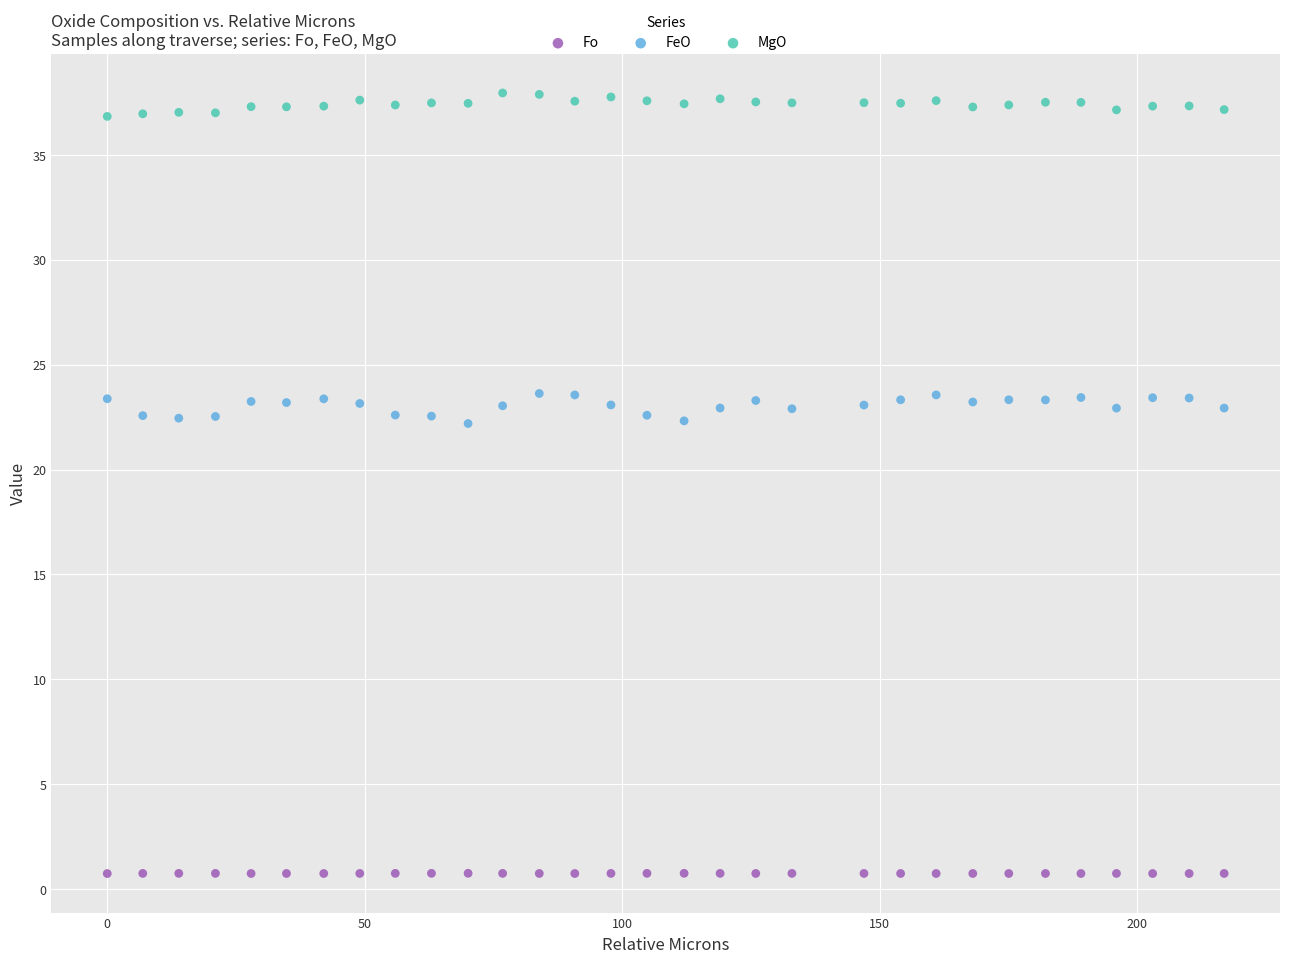

What is the X range (max minus min) for the scatter plot?

216.9